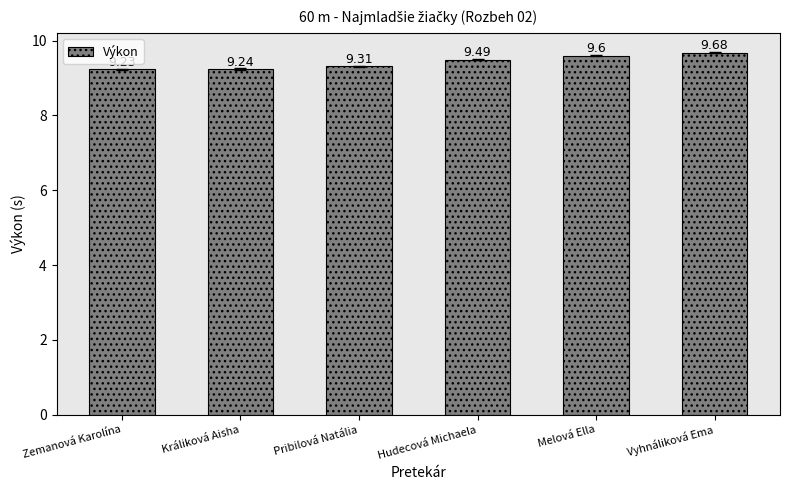

What is the difference between the values at Melová Ella and Zemanová Karolína?

0.4